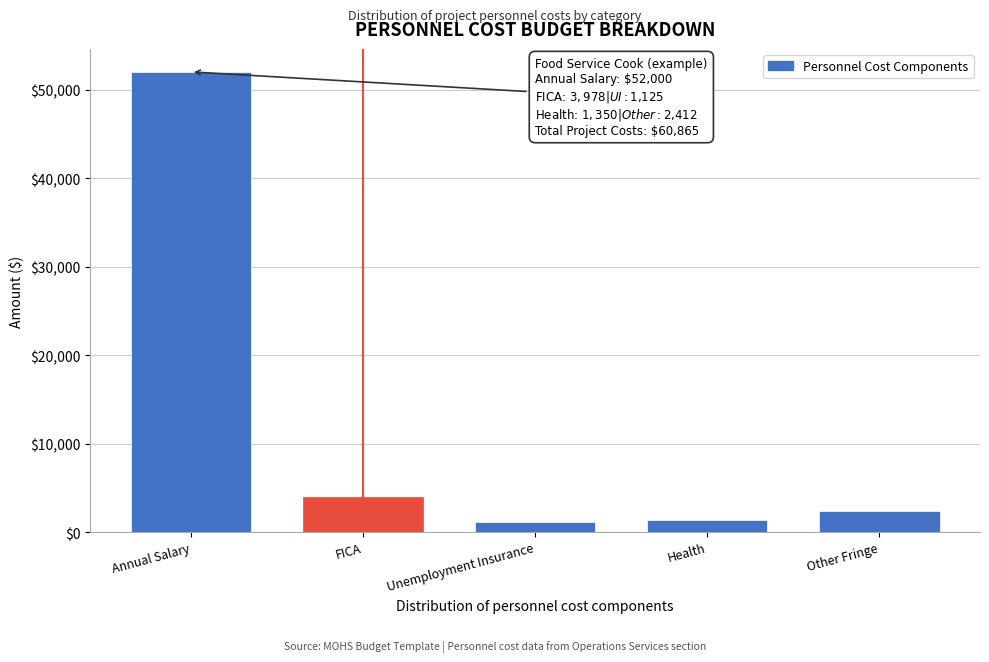

Reading right to left, list all the values displayed in this chart.

2412	1350	1125	3978	52000